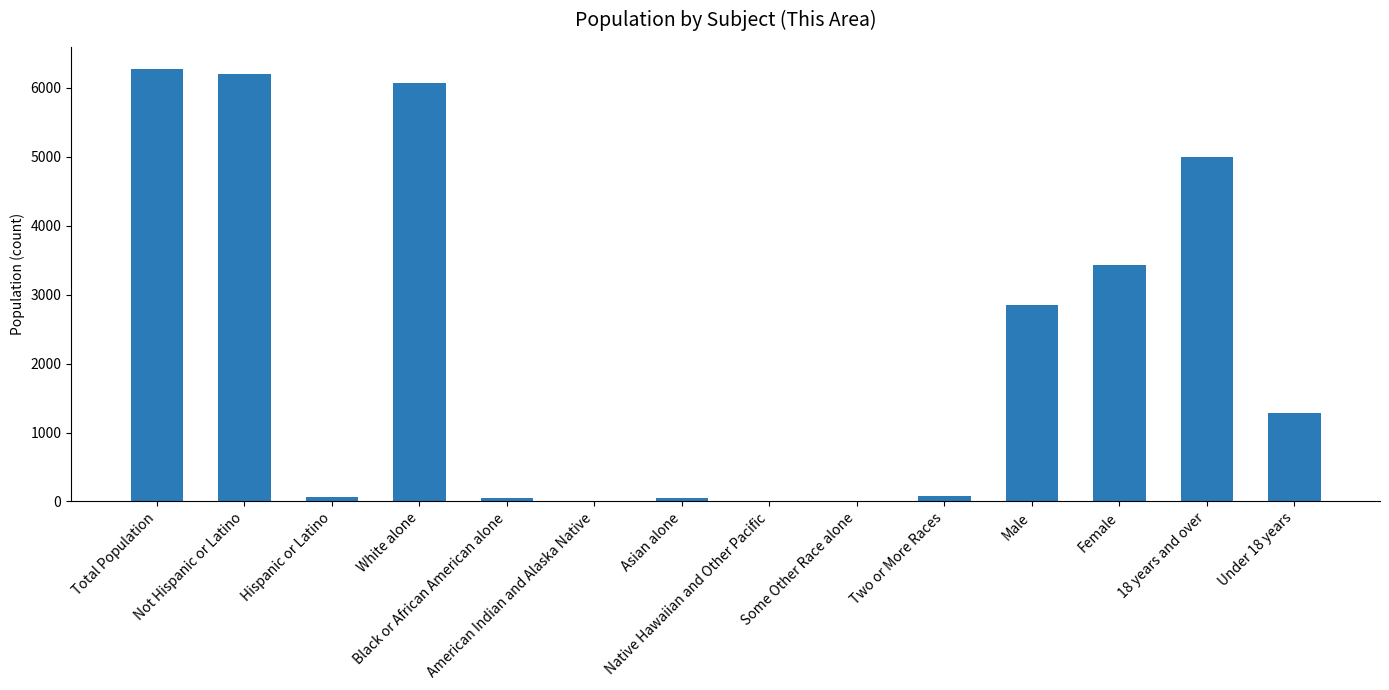

What is the sum of all values?

31385